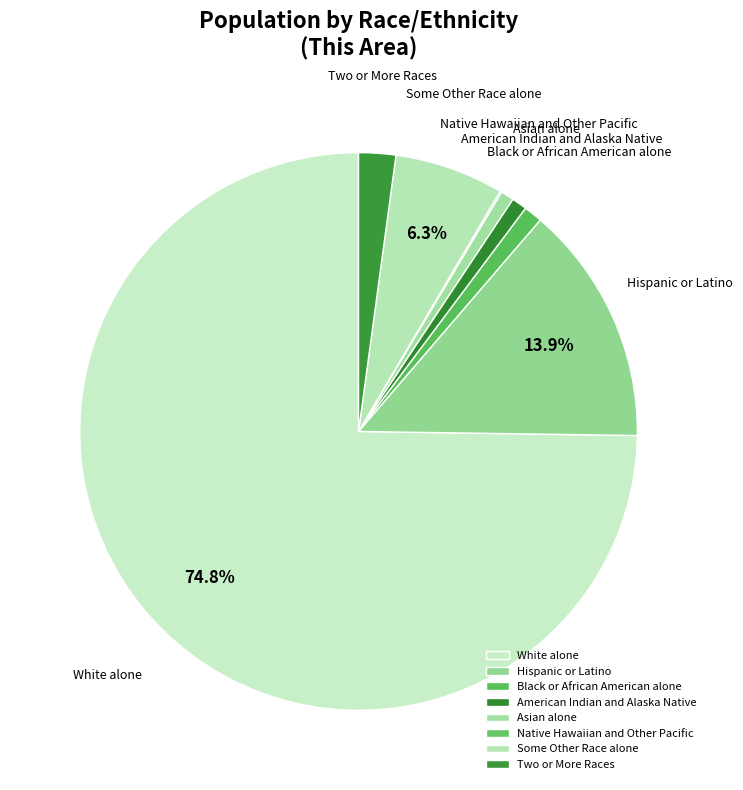

Is there a majority slice in this chart?

Yes